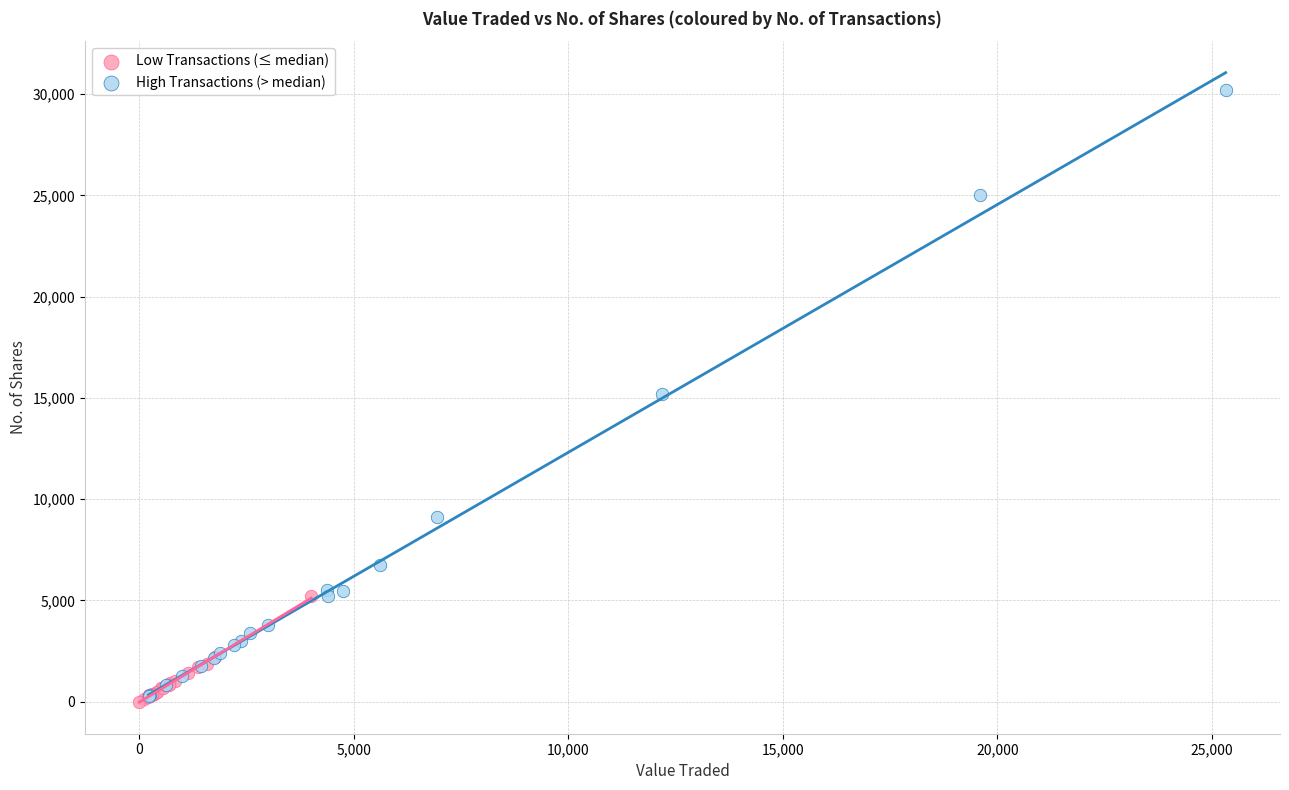

Which series has the widest spread of Y values?

High Transactions (> median)